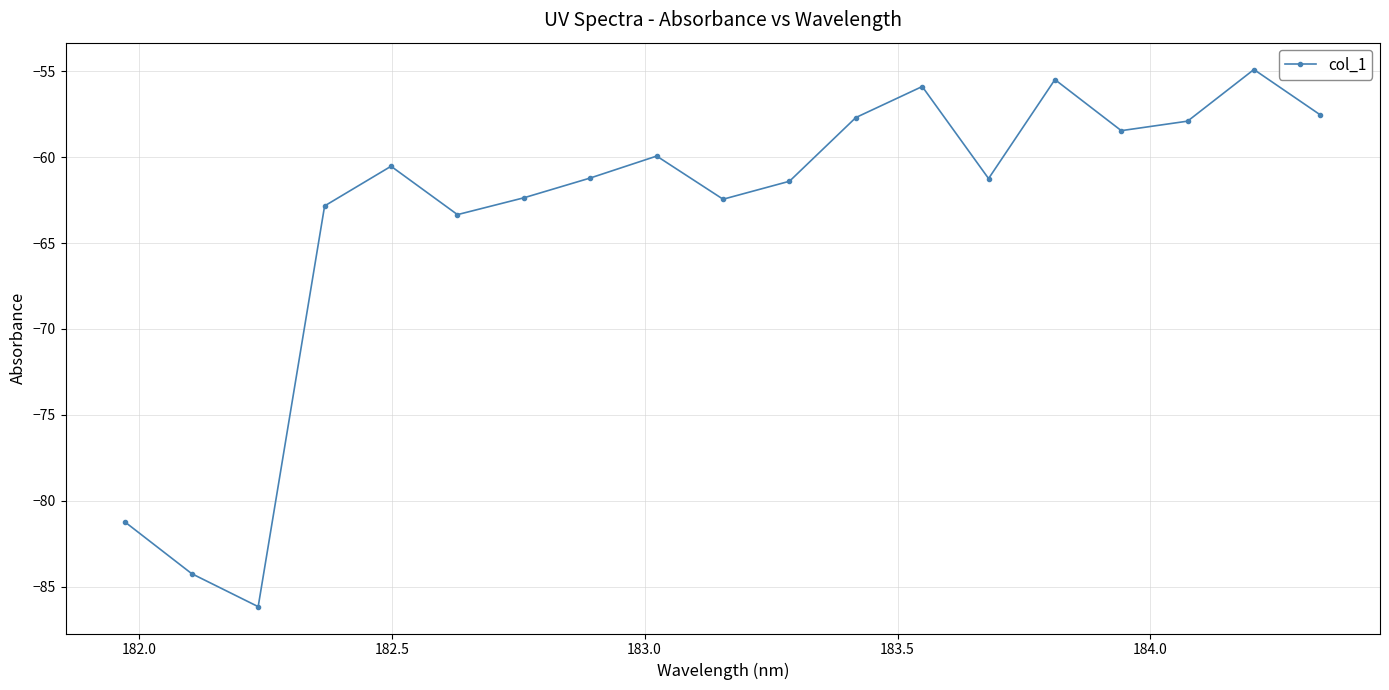

Reading left to right, list all the values displayed in this chart.

-81.3	-84.3	-86.2	-62.8	-60.5	-63.3	-62.4	-61.2	-59.9	-62.4	-61.4	-57.7	-55.9	-61.2	-55.5	-58.5	-57.9	-54.9	-57.5